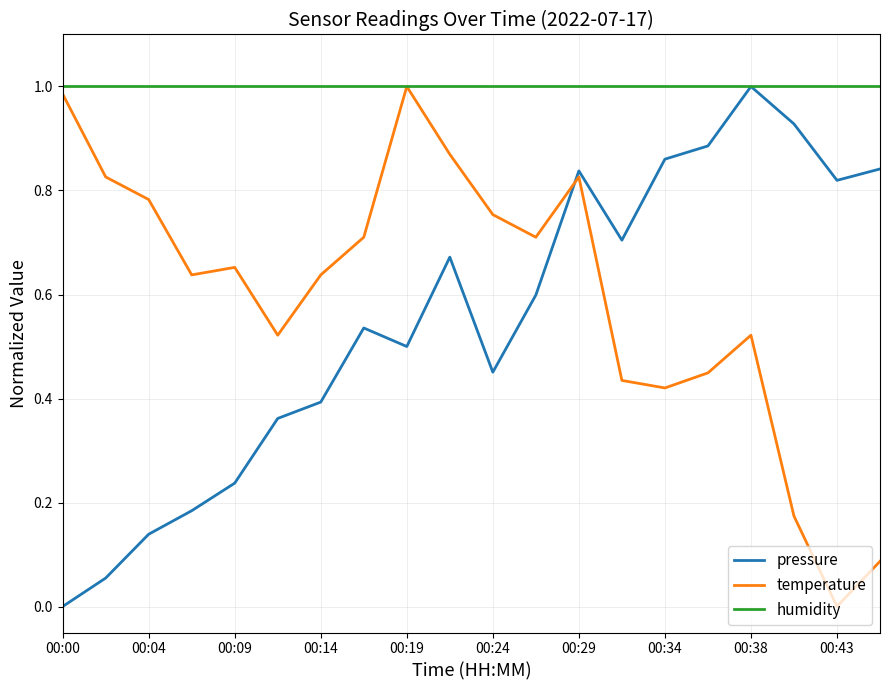

How many times do pressure and temperature cross each other?

1